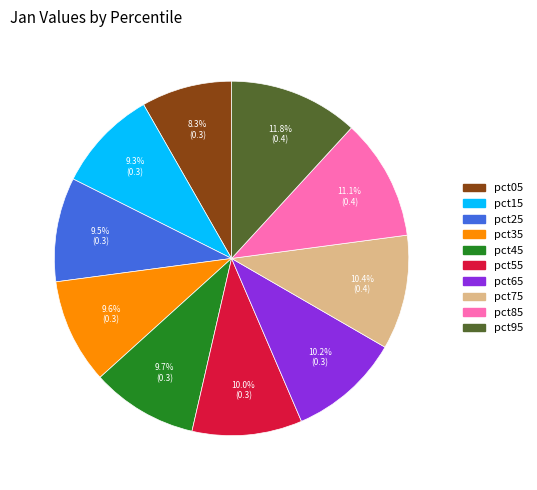

What percentage is the pct75 slice, to the nearest percent?

10%